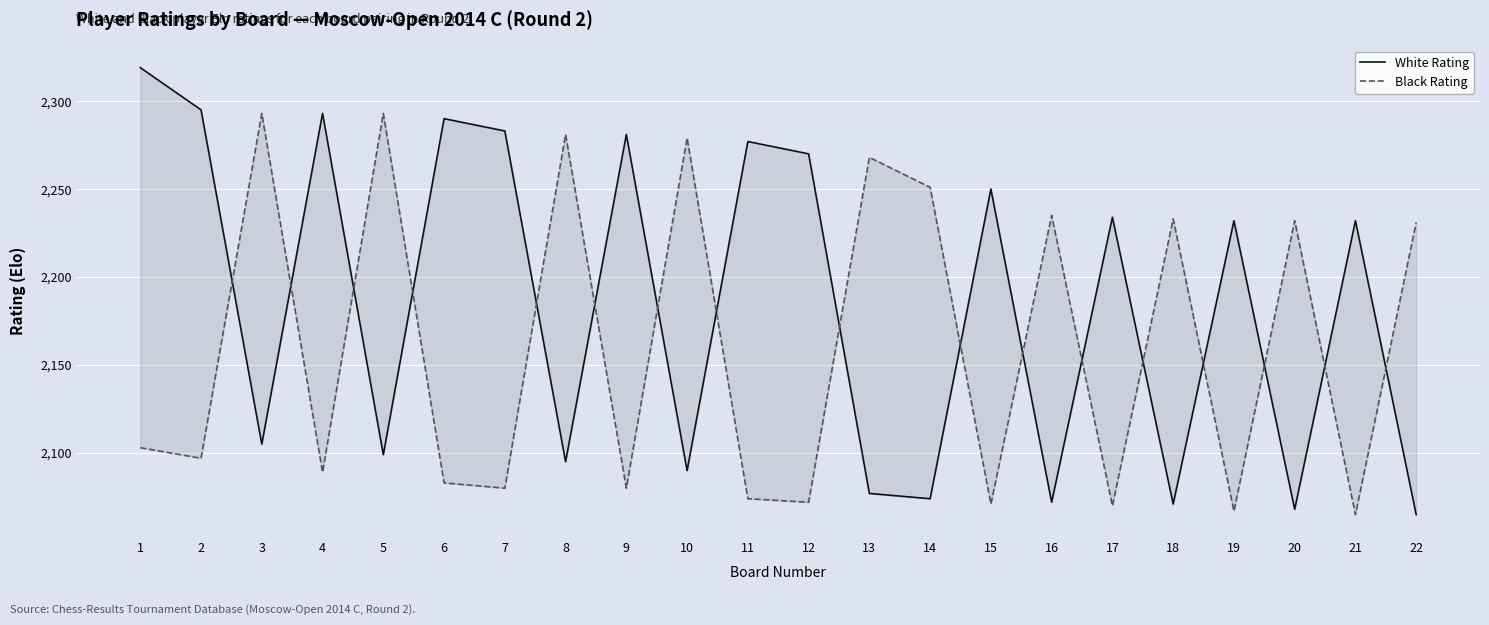

True or false: Black Rating has more than 1 points higher than both neighbors.

True